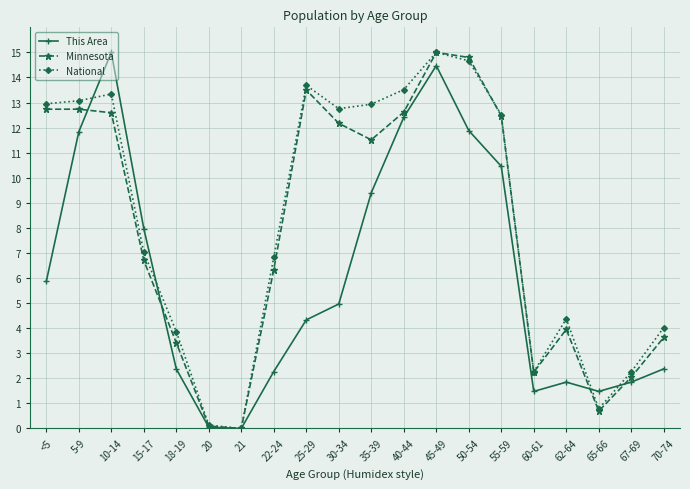

What is the difference between the maximum and minimum values in the Minnesota series?

15.0